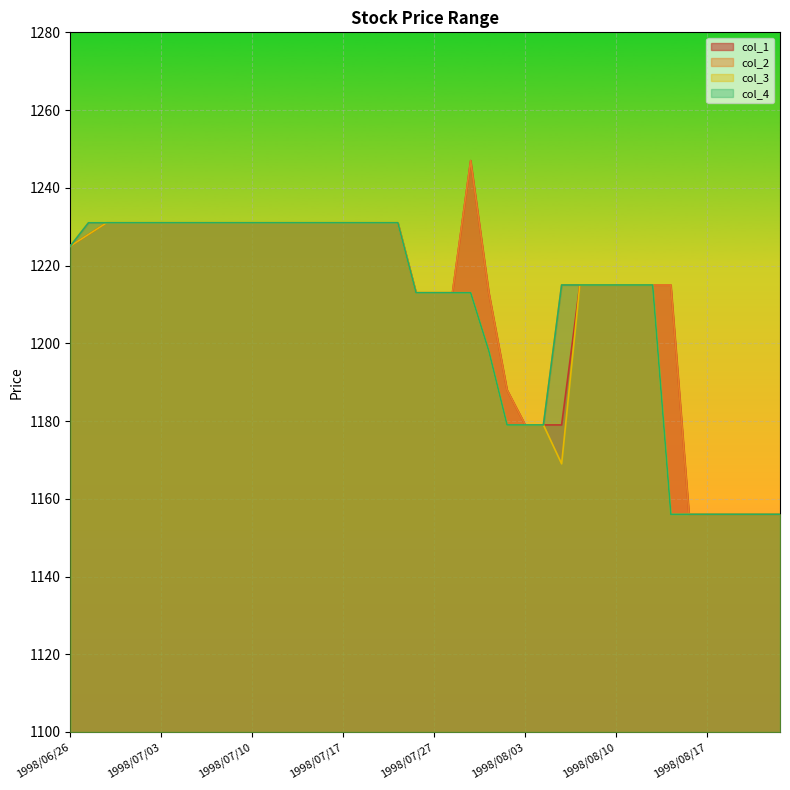

Where is col_3 nearest to the value 1193?

1998/07/30